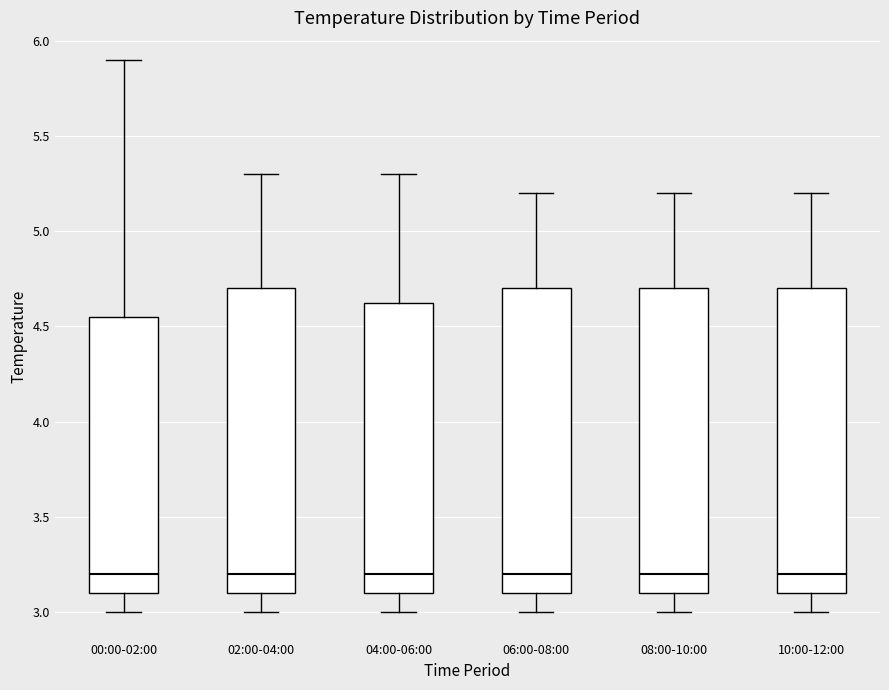

Where is the lower edge of the box for 06:00-08:00 on the y-axis? The values are not printed on the chart, so give them approximately, as read against the axis.

3.10